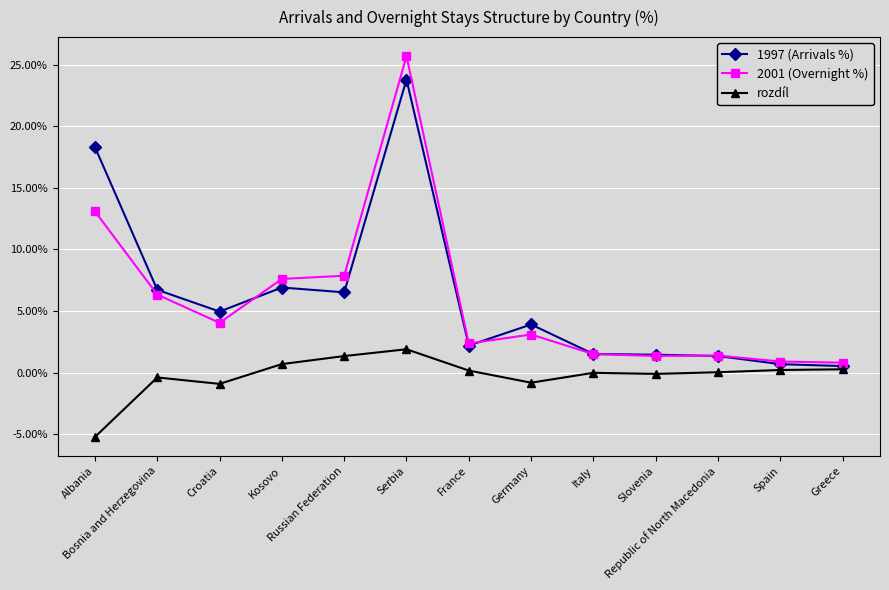

What is the minimum value for 2001 (Overnight %)?

0.8